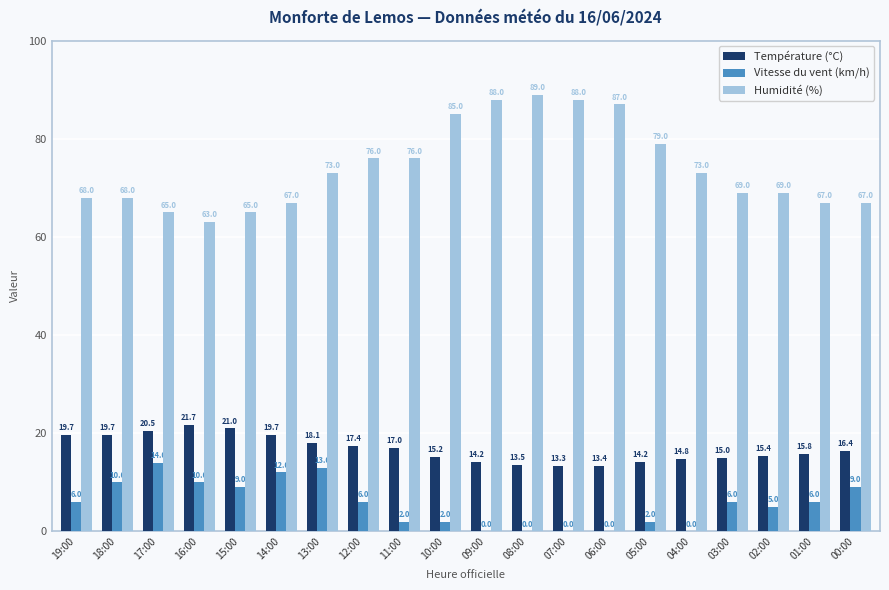

Reading left to right, what are all the values shown in this chart?

Température (°C): 19:00=19.7	18:00=19.7	17:00=20.5	16:00=21.7	15:00=21.0	14:00=19.7	13:00=18.1	12:00=17.4	11:00=17.0	10:00=15.2	09:00=14.2	08:00=13.5	07:00=13.3	06:00=13.4	05:00=14.2	04:00=14.8	03:00=15.0	02:00=15.4	01:00=15.8	00:00=16.4
Vitesse du vent (km/h): 19:00=6.0	18:00=10.0	17:00=14.0	16:00=10.0	15:00=9.0	14:00=12.0	13:00=13.0	12:00=6.0	11:00=2.0	10:00=2.0	09:00=0.0	08:00=0.0	07:00=0.0	06:00=0.0	05:00=2.0	04:00=0.0	03:00=6.0	02:00=5.0	01:00=6.0	00:00=9.0
Humidité (%): 19:00=68.0	18:00=68.0	17:00=65.0	16:00=63.0	15:00=65.0	14:00=67.0	13:00=73.0	12:00=76.0	11:00=76.0	10:00=85.0	09:00=88.0	08:00=89.0	07:00=88.0	06:00=87.0	05:00=79.0	04:00=73.0	03:00=69.0	02:00=69.0	01:00=67.0	00:00=67.0